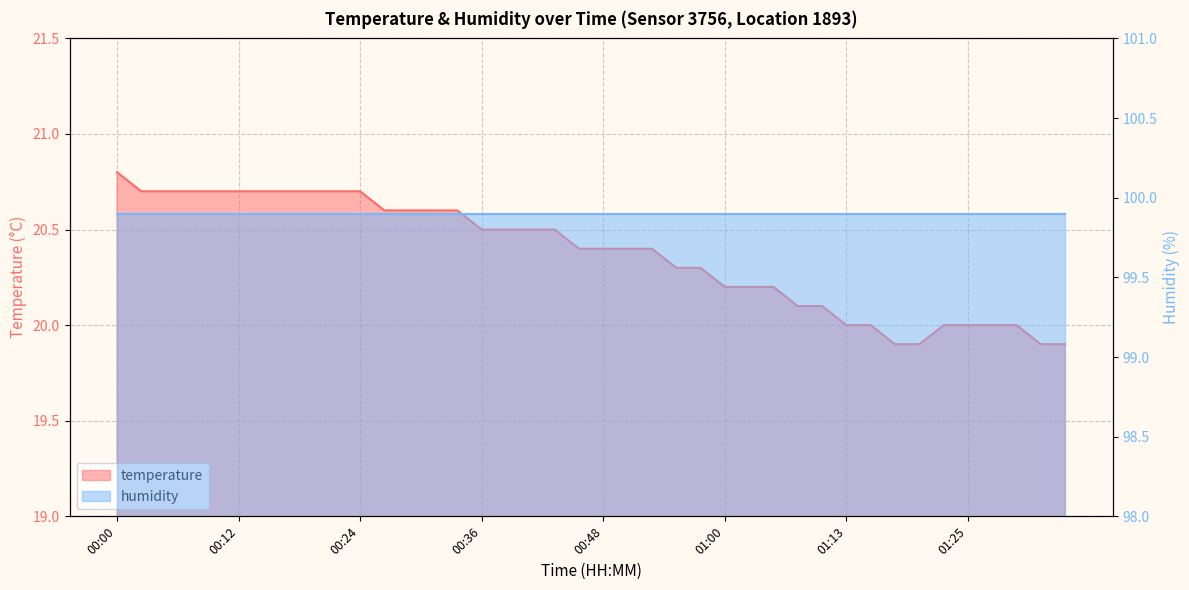

What is the change in value from 00:46 to 01:00?

-0.2